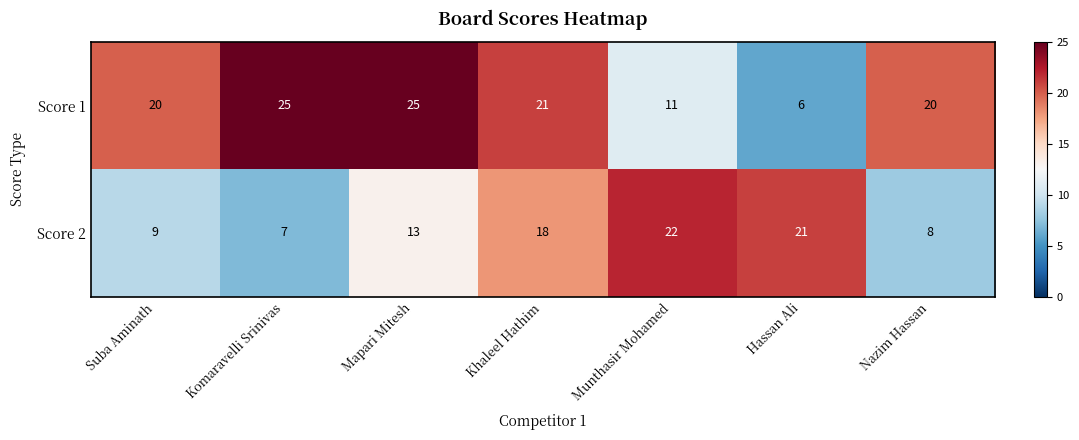

Where is Score 2 nearest to the value 14?

Mapari Mitesh